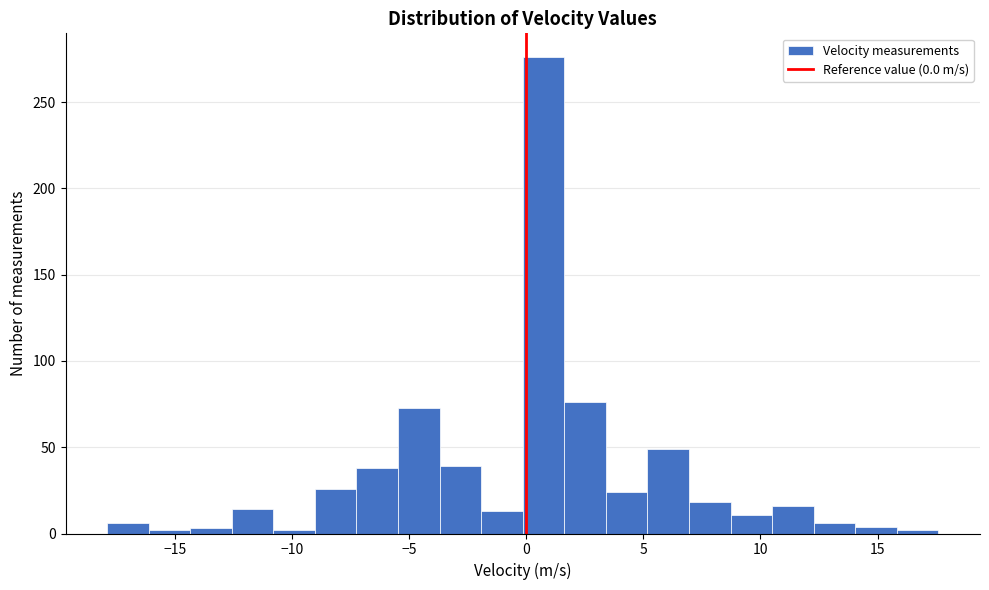

Around what value on the x-axis is the tallest bar? Give the approximate position of its centre, as read against the axis.

0.5